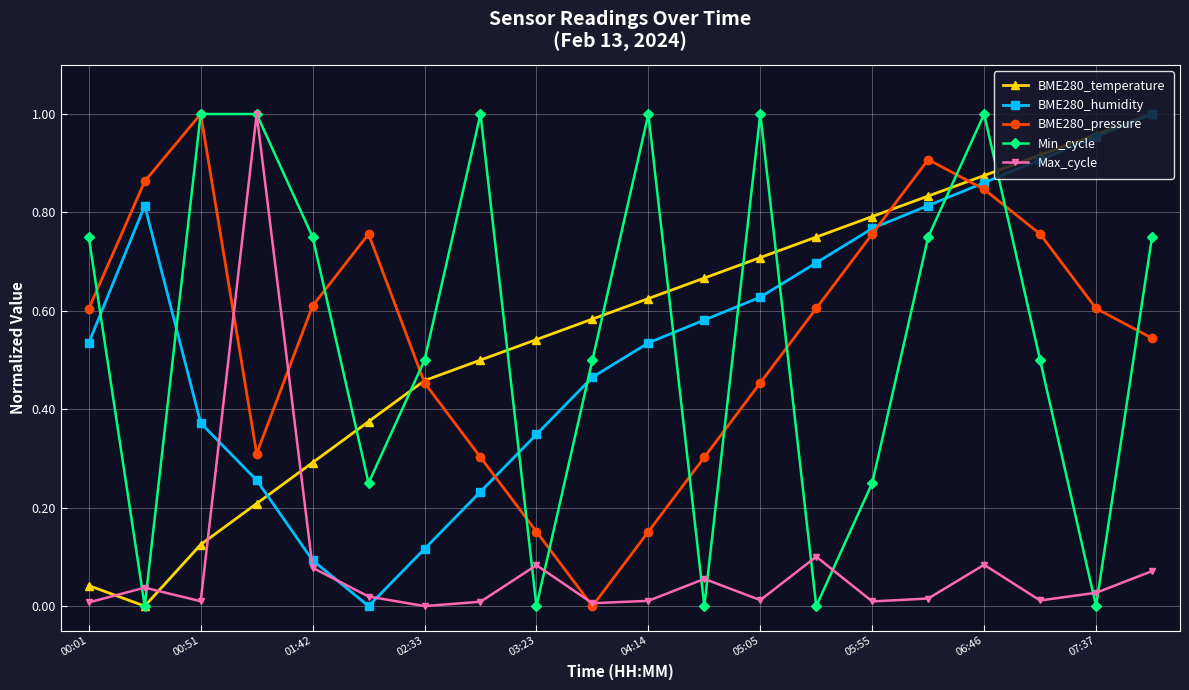

How many interior local valleys does the BME280_humidity series have?

1